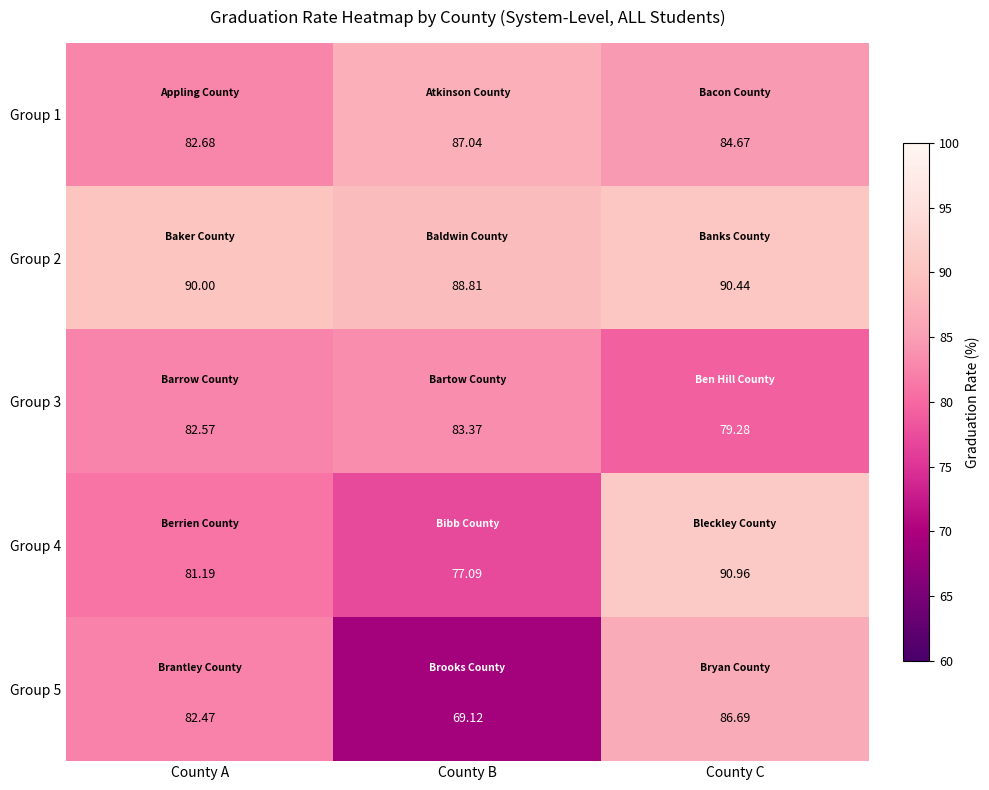

Which category has the highest value in the Group 1 series?

County B